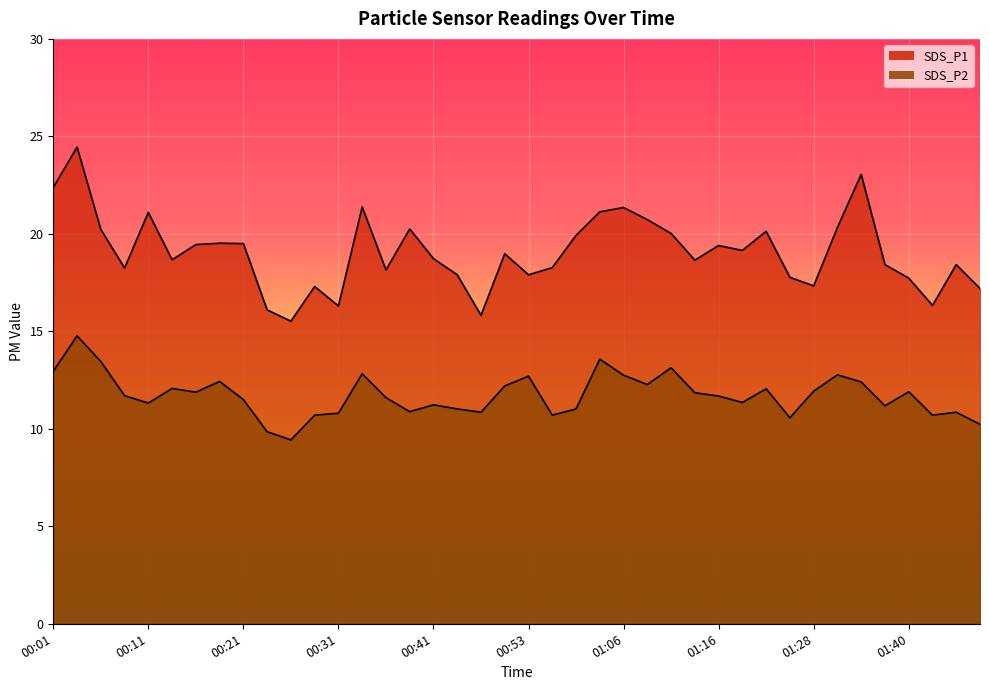

How many interior local valleys does the SDS_P2 series have?

11